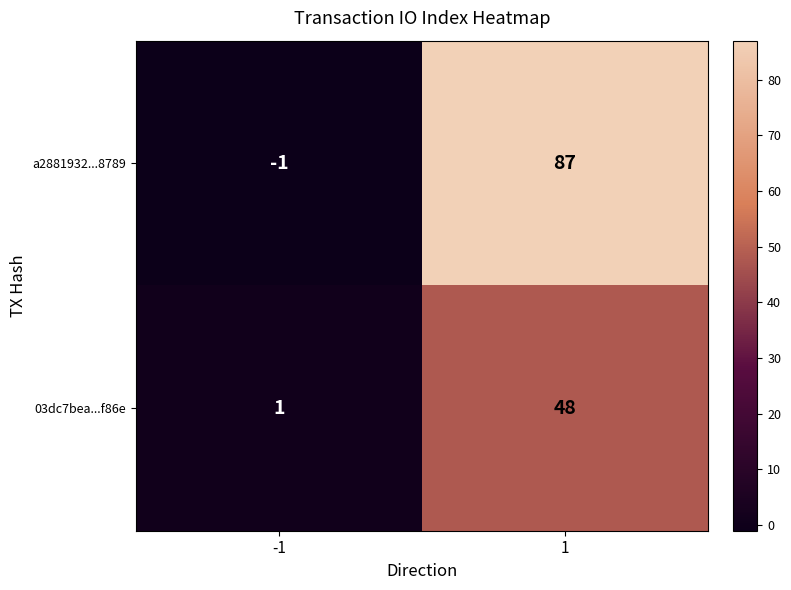

What is the difference between the maximum and minimum values in the a2881932...8789 series?

88